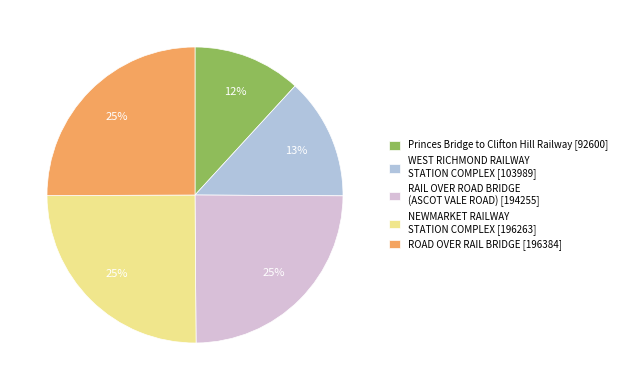

What percentage is the Princes Bridge to Clifton Hill Railway slice, to the nearest percent?

12%